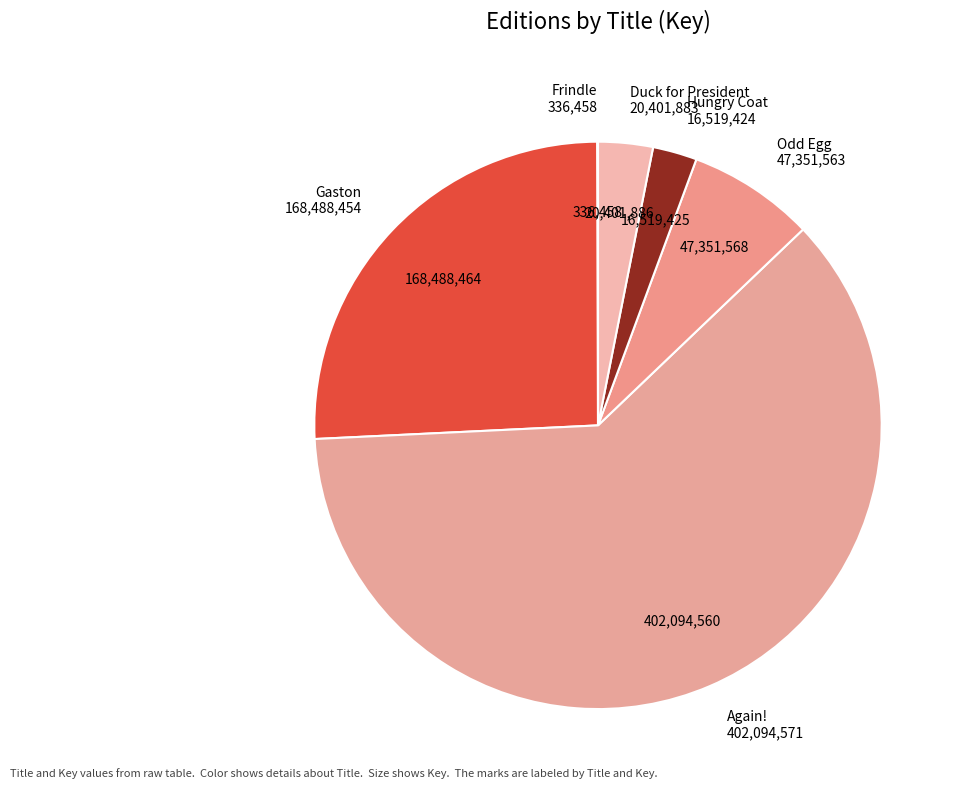

The Odd Egg slice represents 20% of the pie. True or false?

False